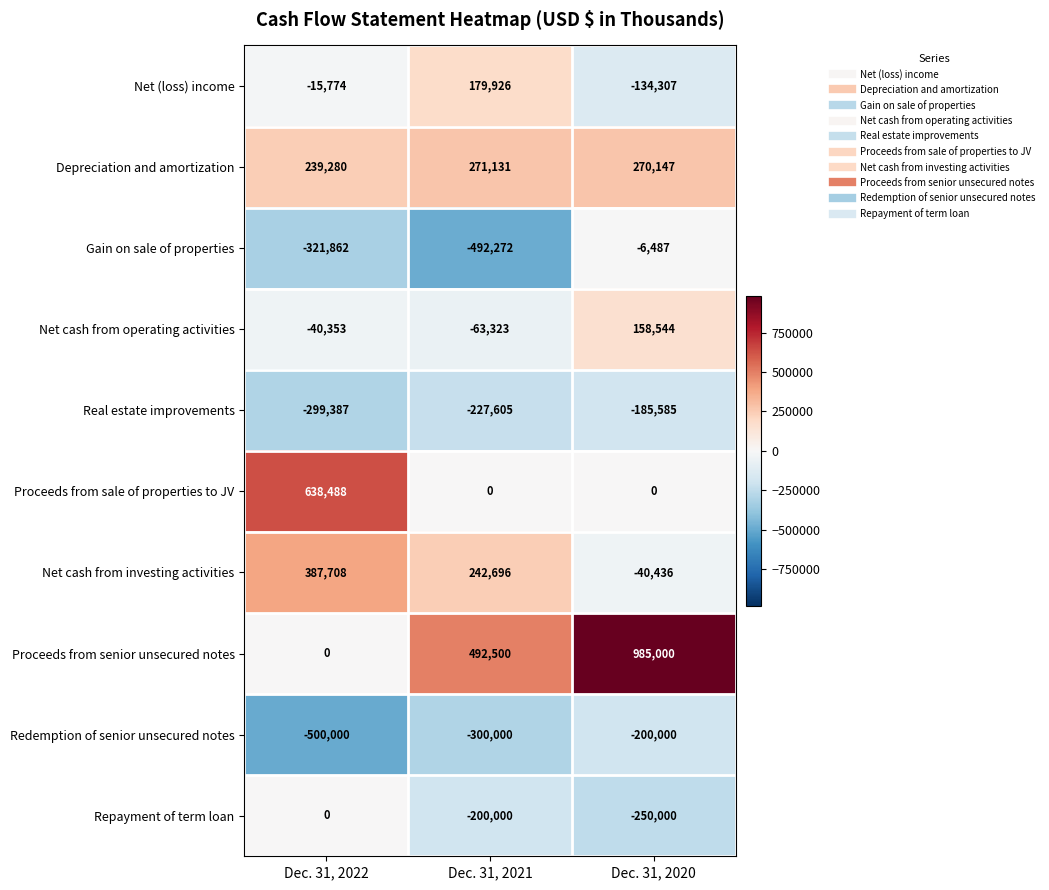

Rank the categories by Real estate improvements value from highest to lowest.

Dec. 31, 2020, Dec. 31, 2021, Dec. 31, 2022